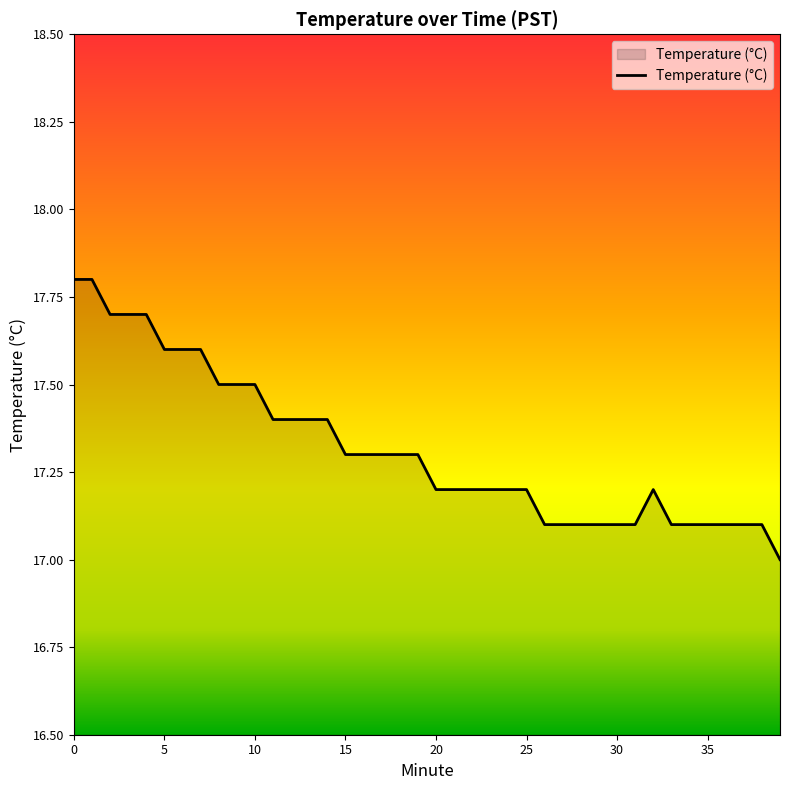

What is the maximum value shown in the chart?

17.8